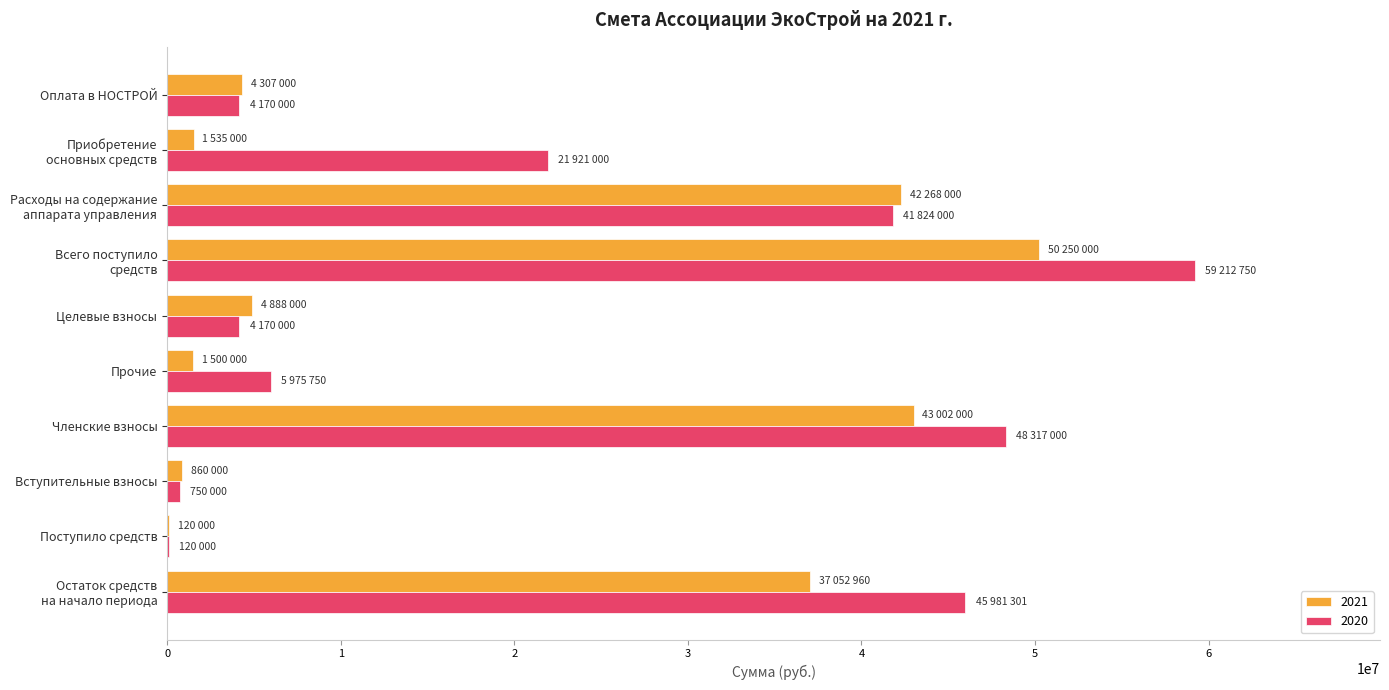

How many series are shown in this chart?

2